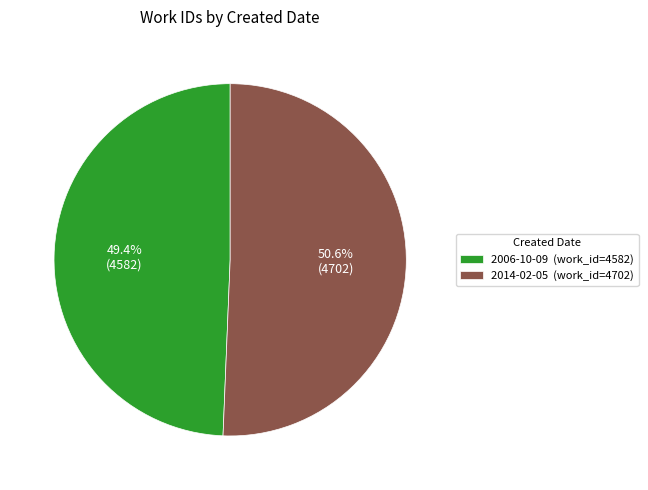

Does 2006-10-09 account for over 50% of the chart?

No